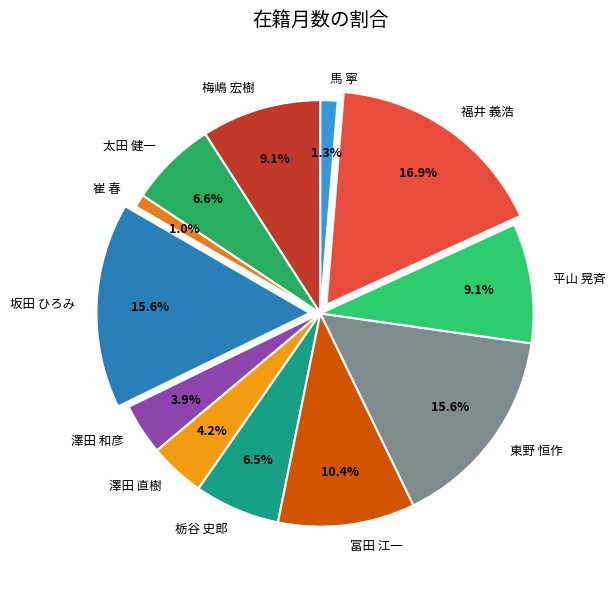

Is there any slice that represents more than half of the pie?

No